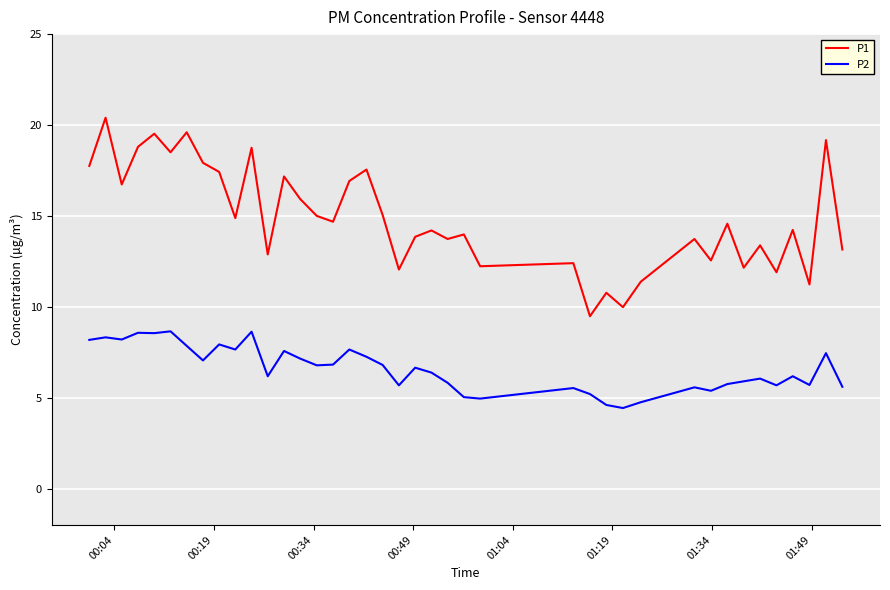

In P2, how many points are higher than both neighbors (excluding endpoints)?

13